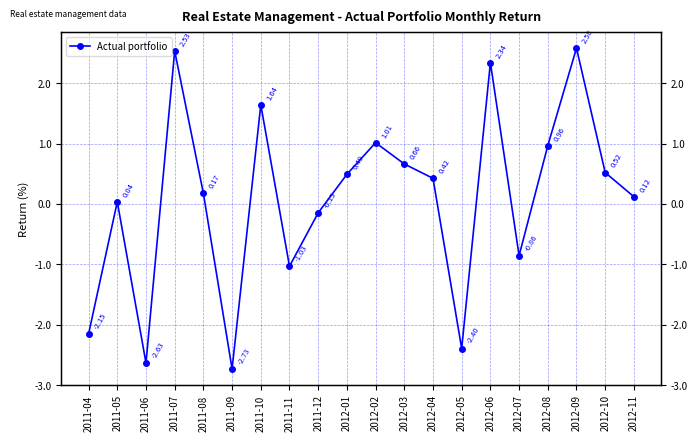

At which category does the chart reach its peak across all series?

2012-09